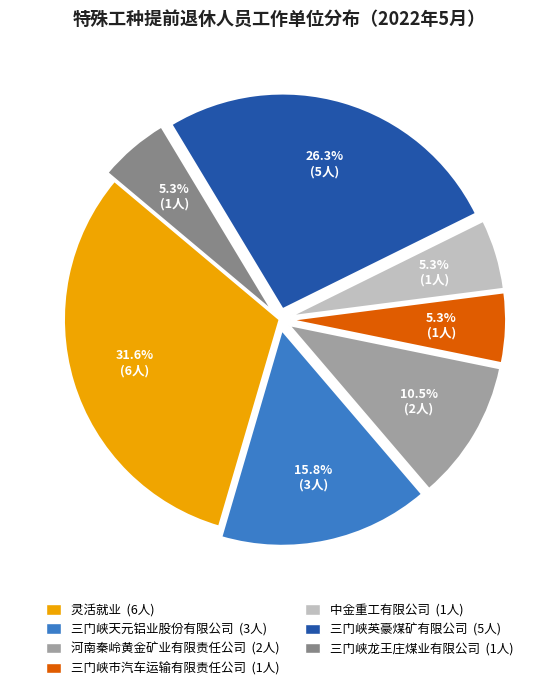

Do 中金重工有限公司 and 三门峡市汽车运输有限责任公司 together represent more than half of the pie?

No